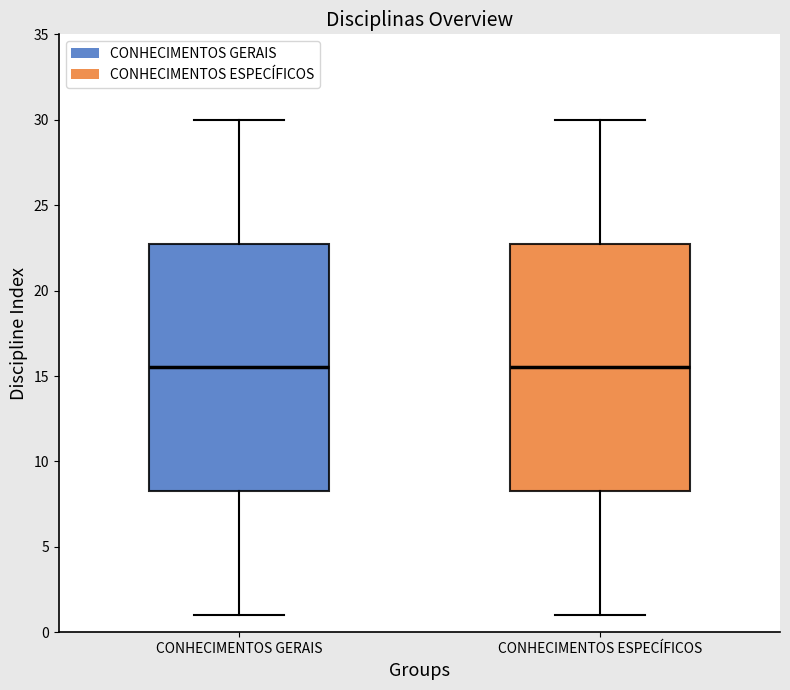

Where is the upper edge of the box for CONHECIMENTOS GERAIS on the y-axis? The values are not printed on the chart, so give them approximately, as read against the axis.

23.0